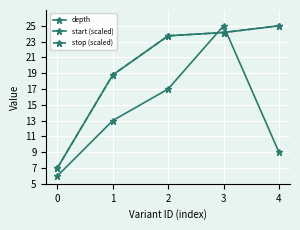

Does the chart have visible grid lines?

Yes